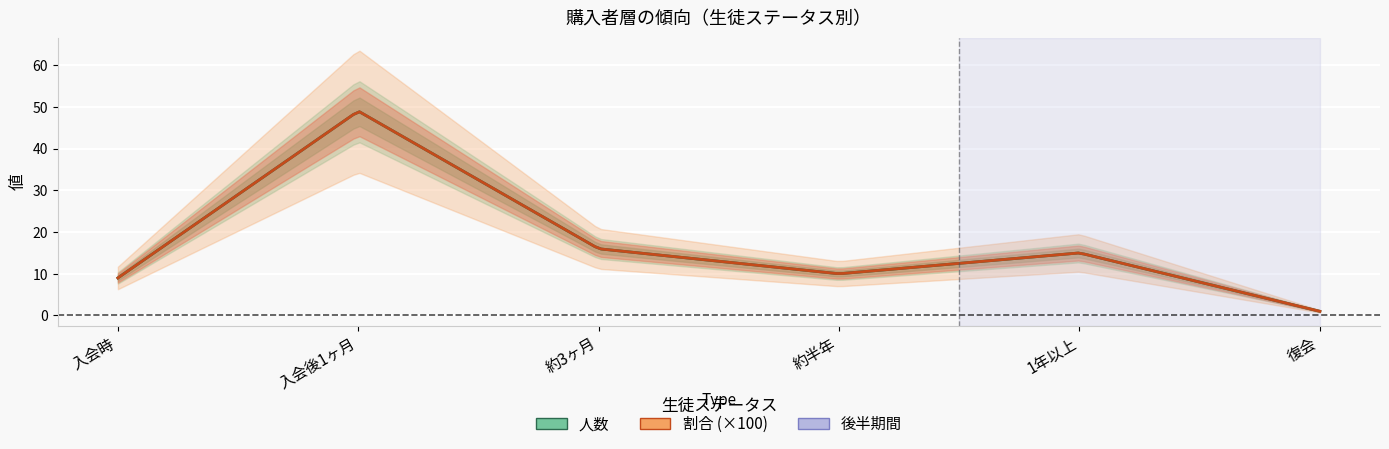

What is the greatest value displayed?

49